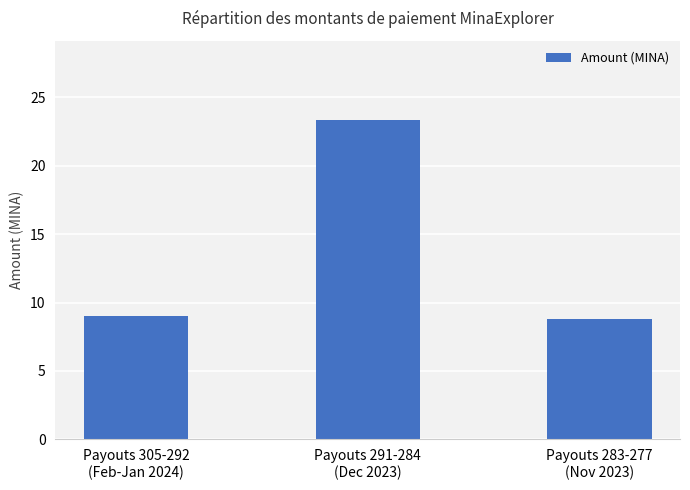

What is the difference between the maximum and minimum values?

14.5